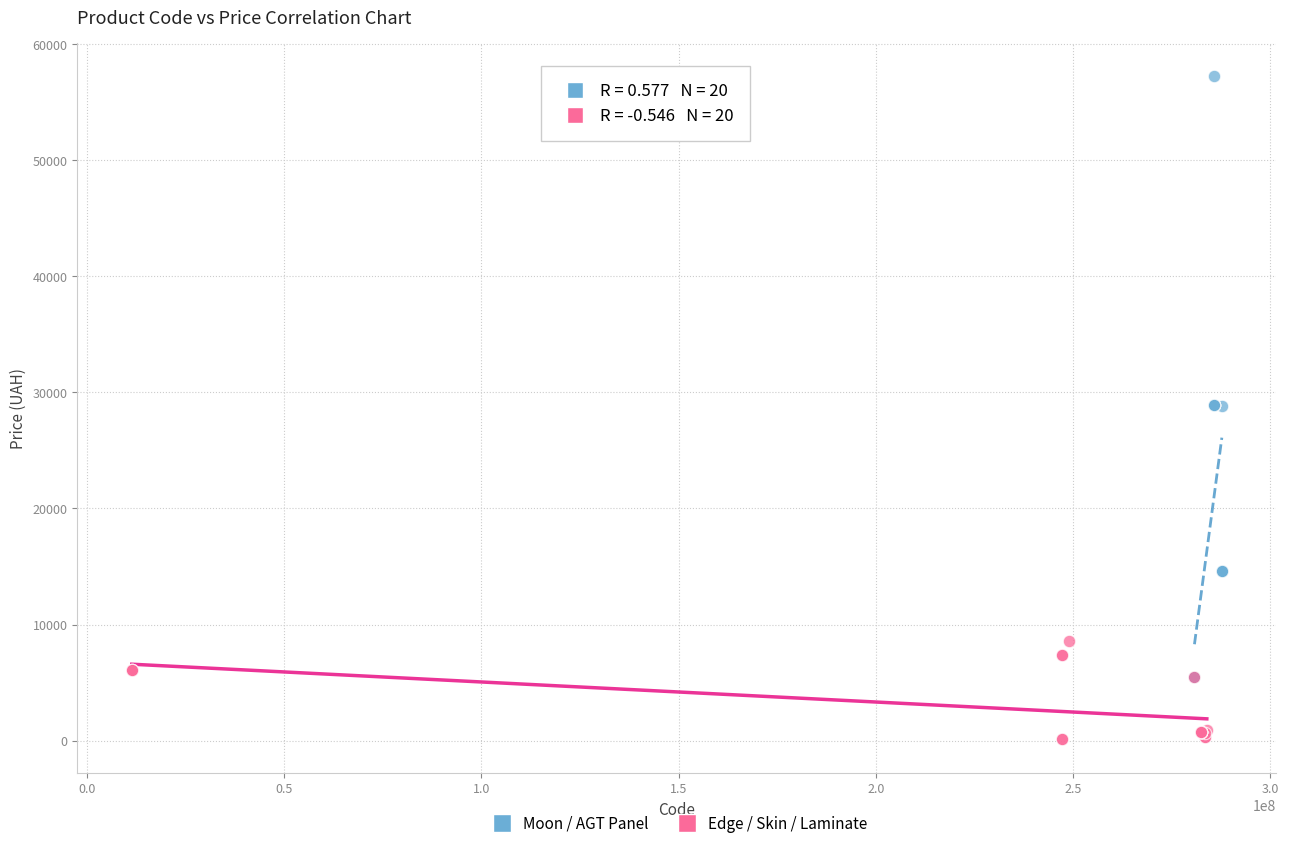

Which series reaches the maximum Y coordinate?

Moon / AGT Panel